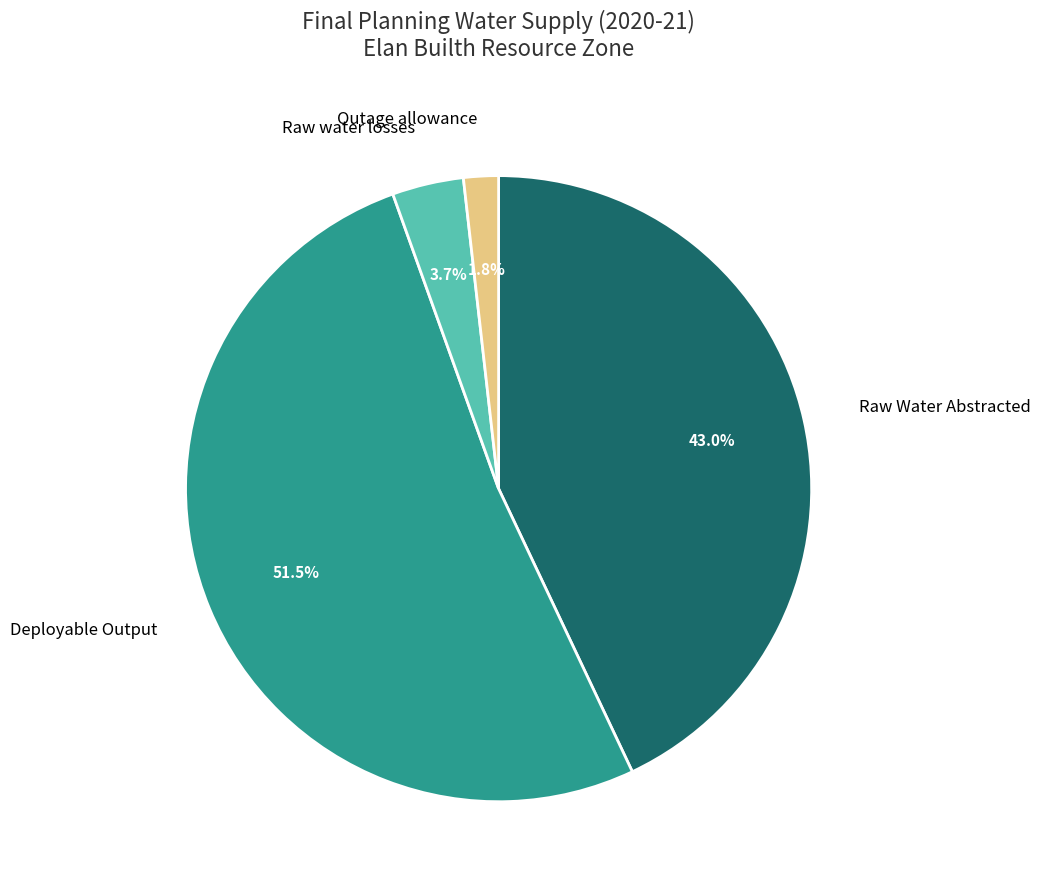

Does any single category account for the majority?

Yes